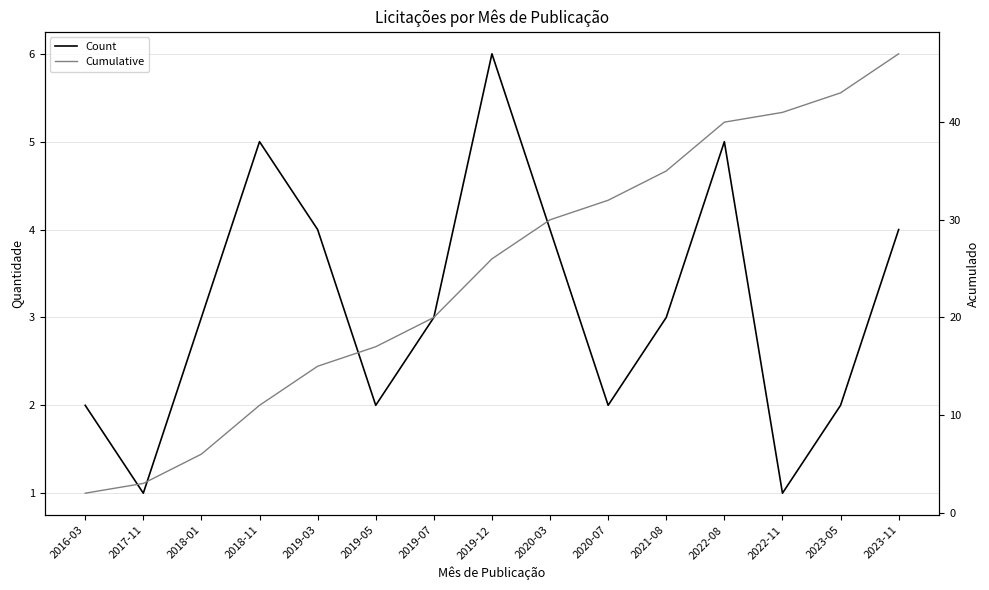

Reading right to left, what are all the values shown in this chart?

Count: 4	2	1	5	3	2	4	6	3	2	4	5	3	1	2
Cumulative: 47	43	41	40	35	32	30	26	20	17	15	11	6	3	2